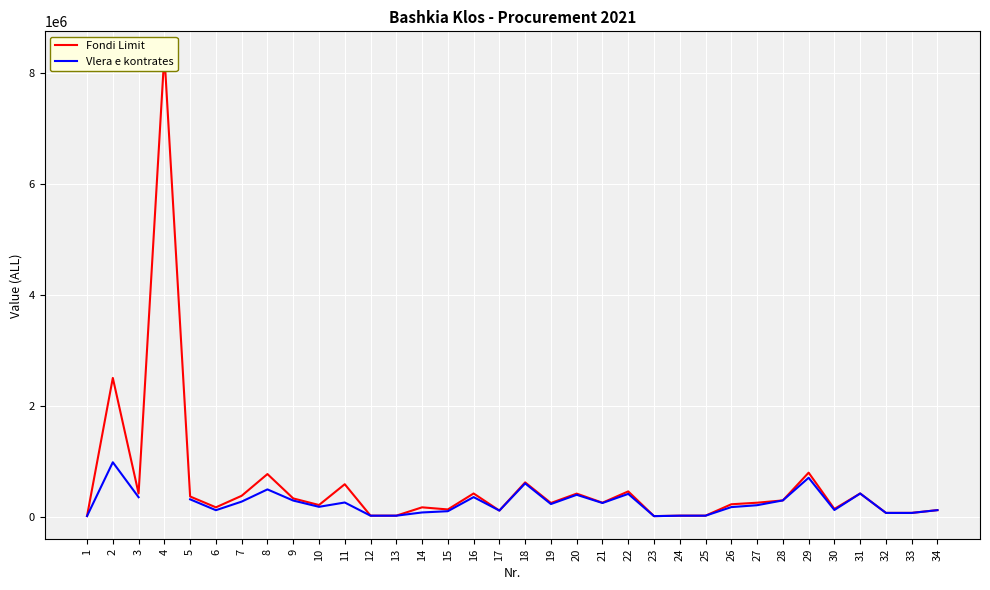

What is the value of the Fondi Limit point at the 5th from the left?

362000.0